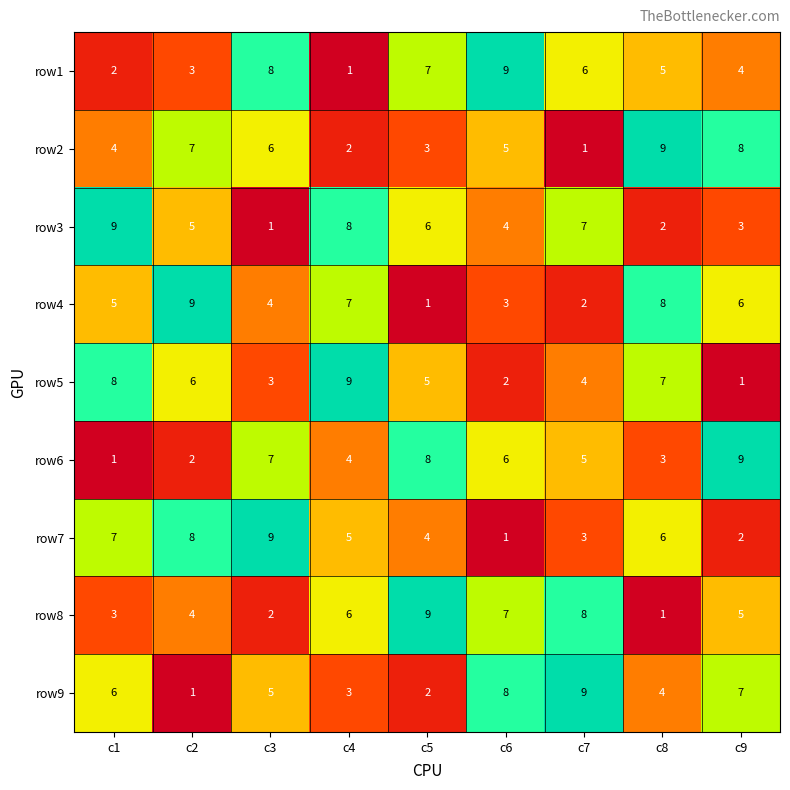

Count the row8 values in the range 3 to 7.

5